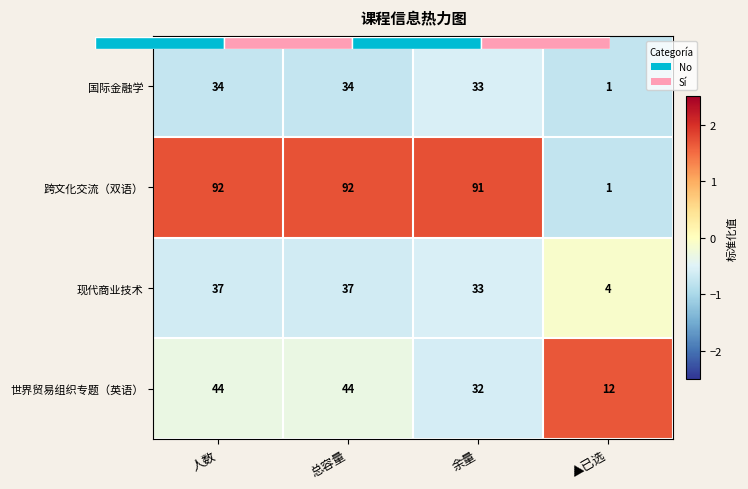

Between 余量 and ▲已选, which is larger?

余量